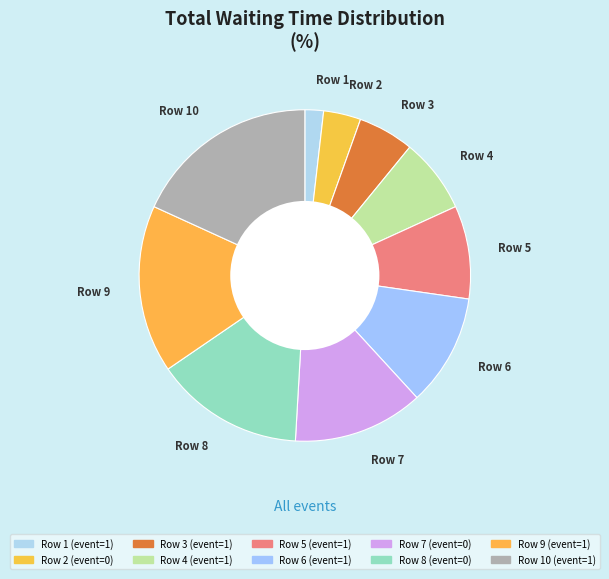

Approximately how many times larger is the value at Row 7 compared to Row 9?

0.8